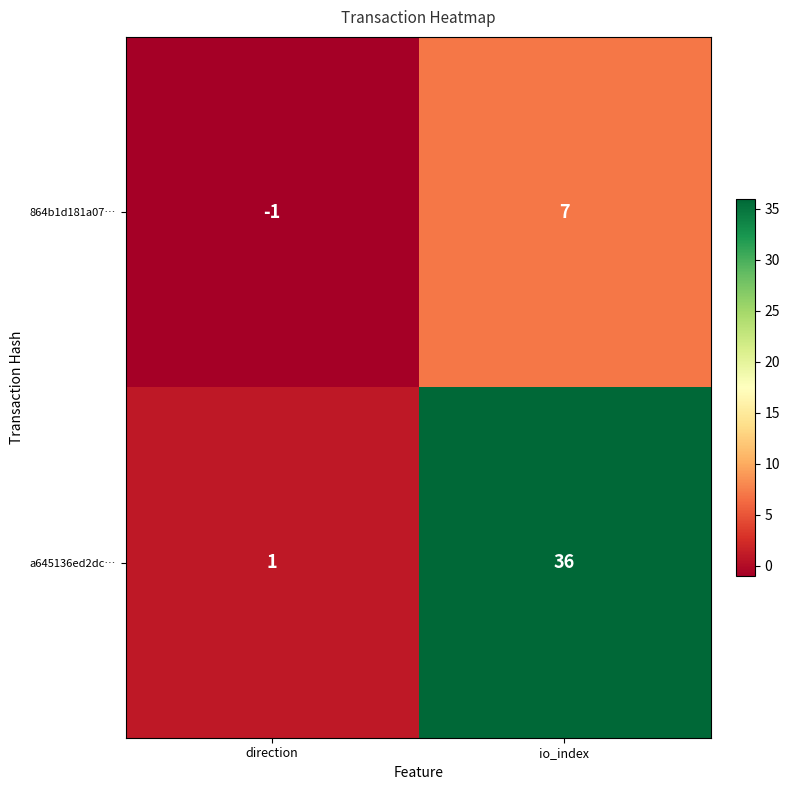

What is the difference between the 864b1d181a07… values at io_index and direction?

8